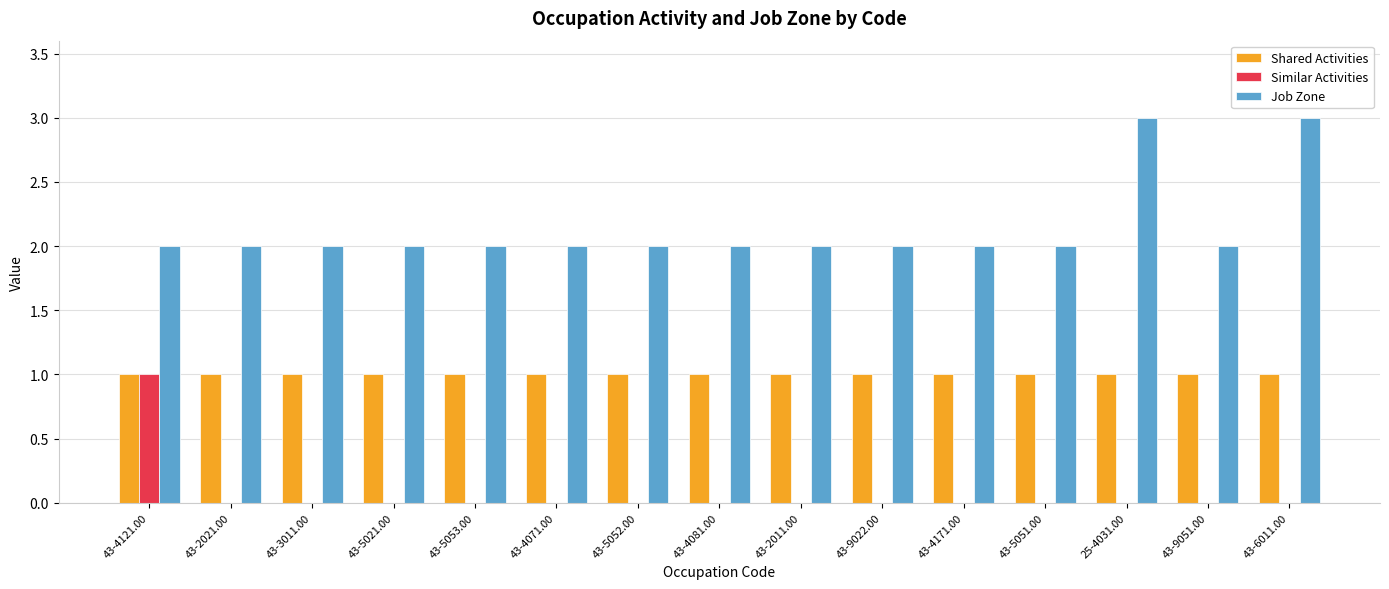

What is the total value across all series at 43-5021.00?

3